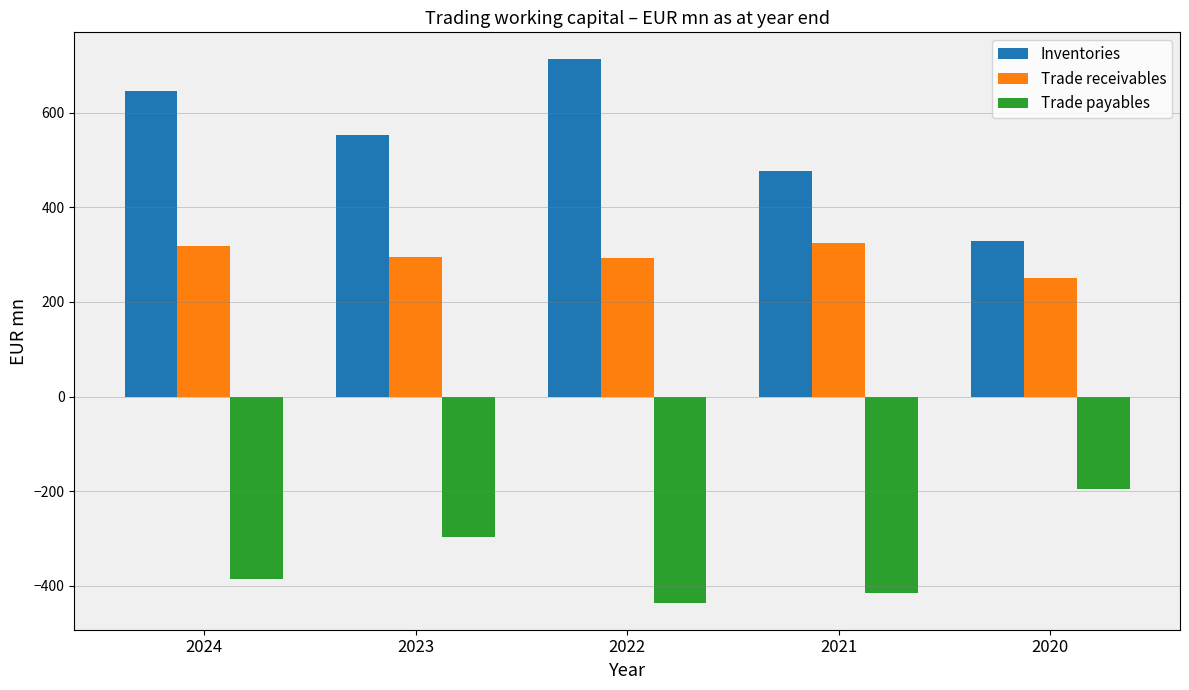

What is the value of the Trade payables bar at the 5th from the left?

-195.2